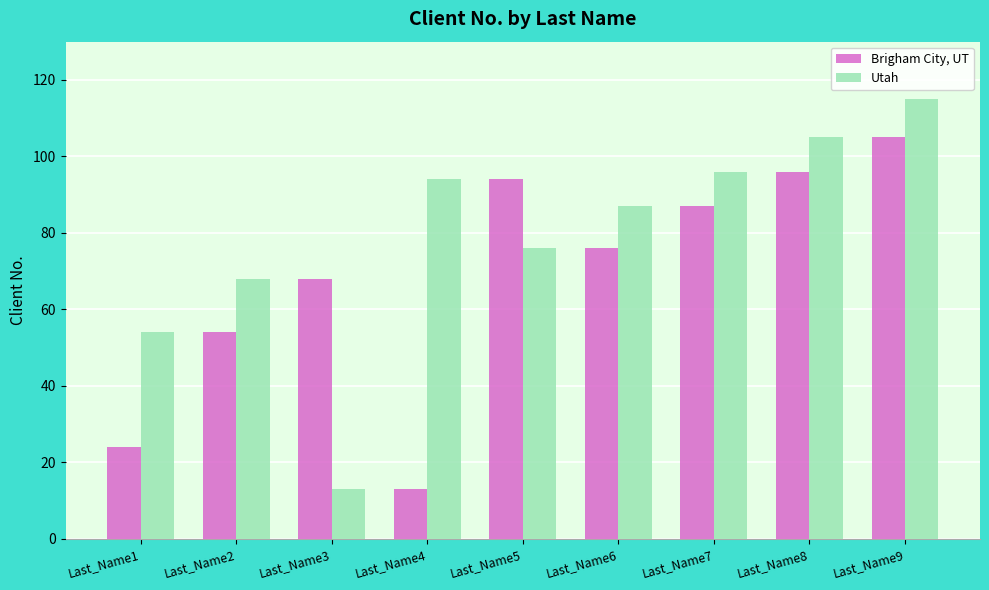

Reading right to left, extract all data points from this chart.

Brigham City, UT: Last_Name9=105	Last_Name8=96	Last_Name7=87	Last_Name6=76	Last_Name5=94	Last_Name4=13	Last_Name3=68	Last_Name2=54	Last_Name1=24
Utah: Last_Name9=115	Last_Name8=105	Last_Name7=96	Last_Name6=87	Last_Name5=76	Last_Name4=94	Last_Name3=13	Last_Name2=68	Last_Name1=54